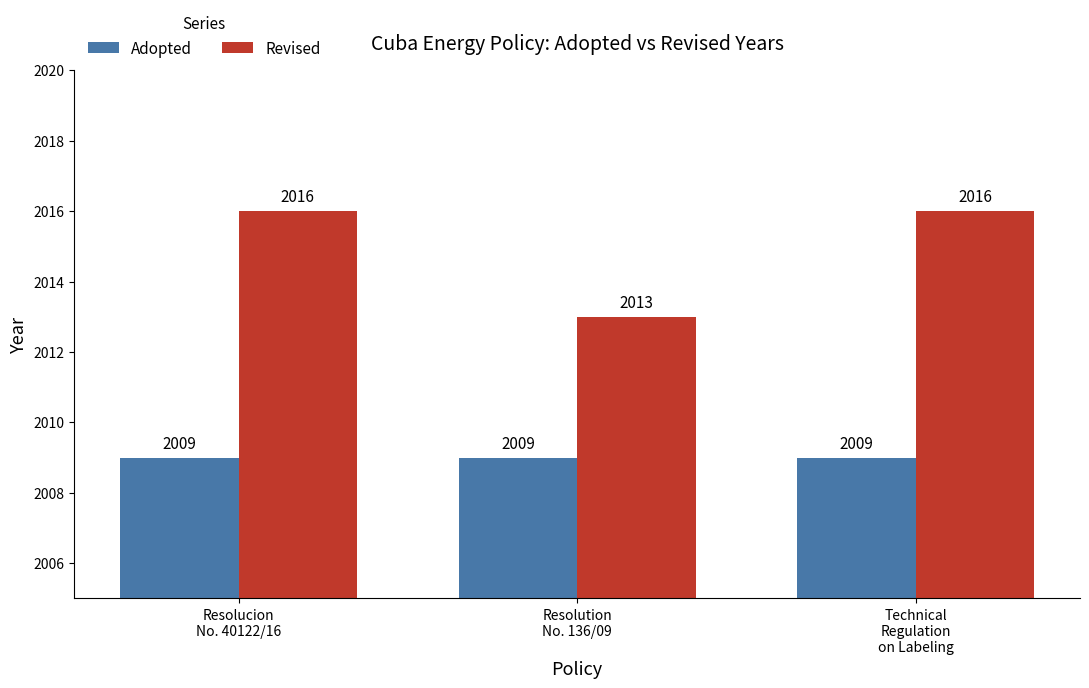

The Adopted series shows 2660 at Technical
Regulation
on Labeling. True or false?

False